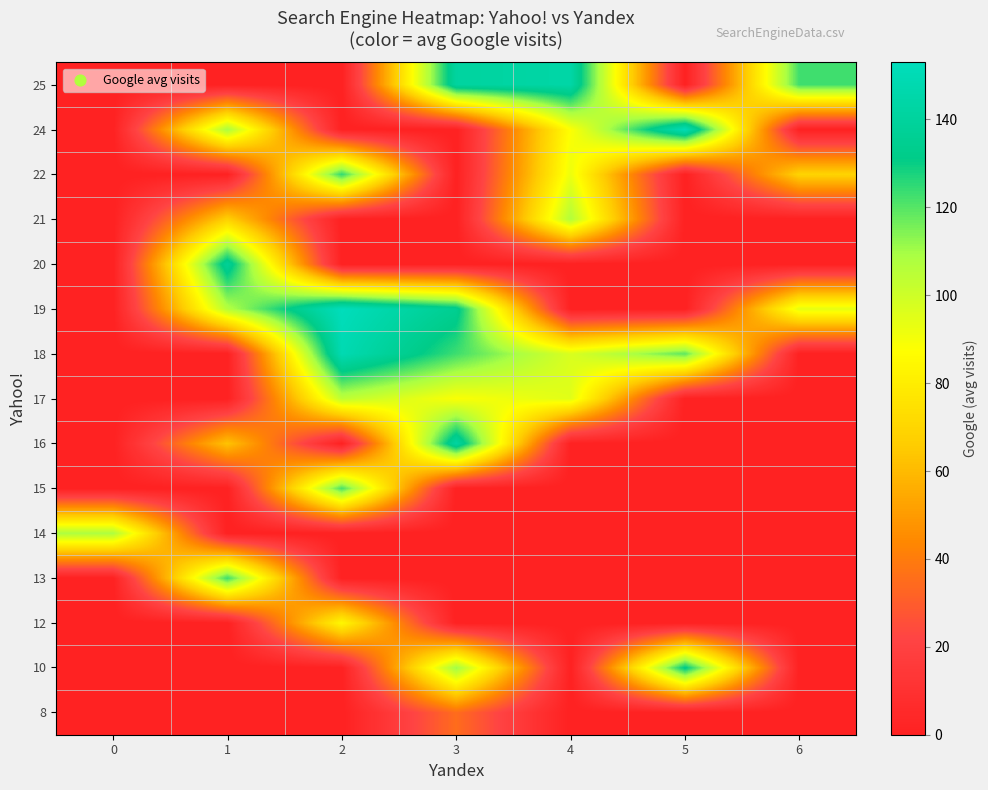

At which category does the chart reach its peak across all series?

2